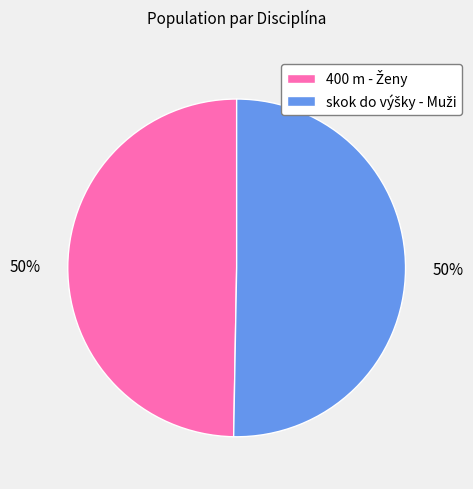

To the nearest percent, what is the average slice percentage?

50%